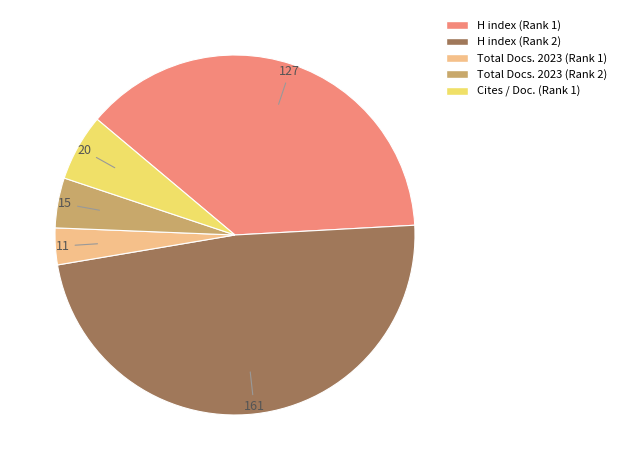

Rank the categories by value from highest to lowest.

H index (Rank 2), H index (Rank 1), Cites / Doc. (Rank 1), Total Docs. 2023 (Rank 2), Total Docs. 2023 (Rank 1)